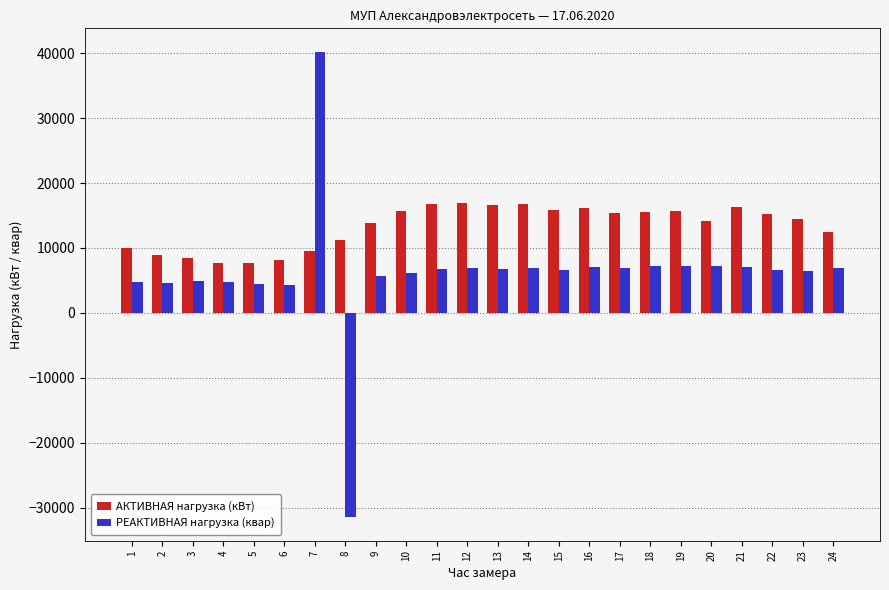

What is the value of the АКТИВНАЯ нагрузка (кВт) bar at the 1st from the left?

10003.2